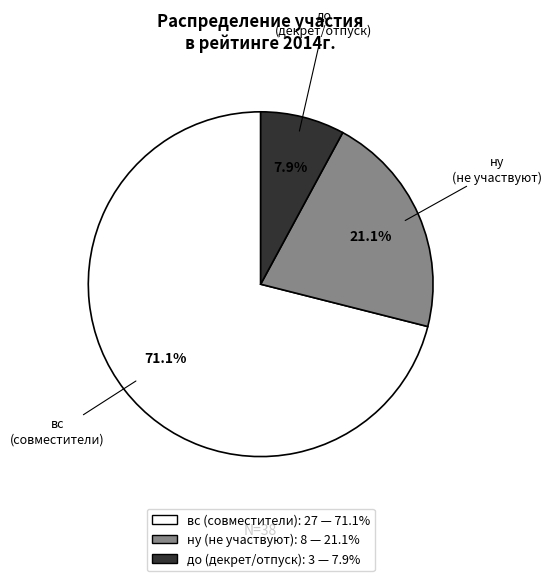

What percentage is the вс slice, to the nearest percent?

71%